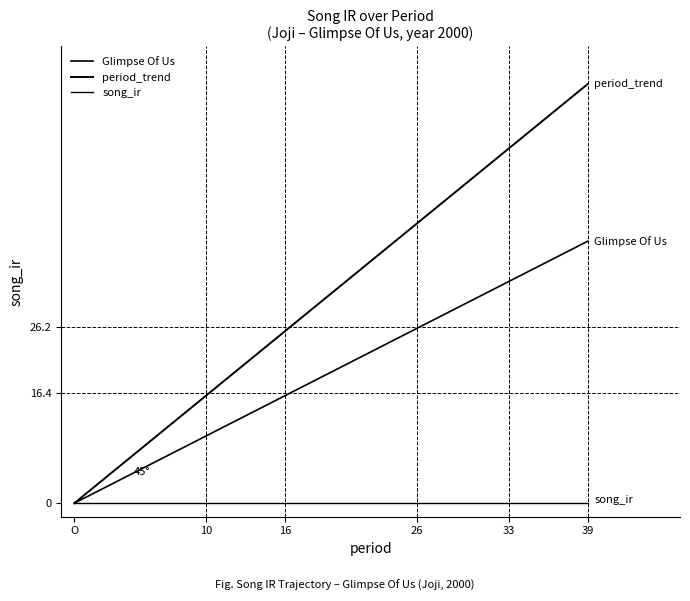

How many lines are shown in the chart?

3